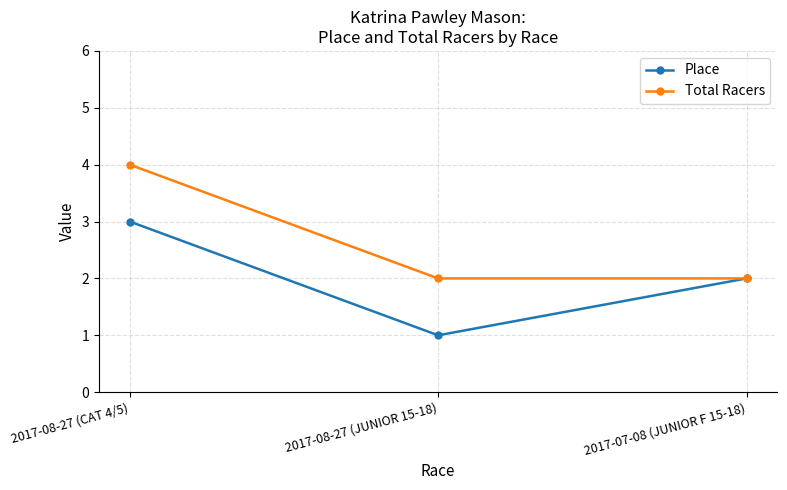

Reading left to right, transcribe all the data shown in this chart.

Place: 3	1	2
Total Racers: 4	2	2